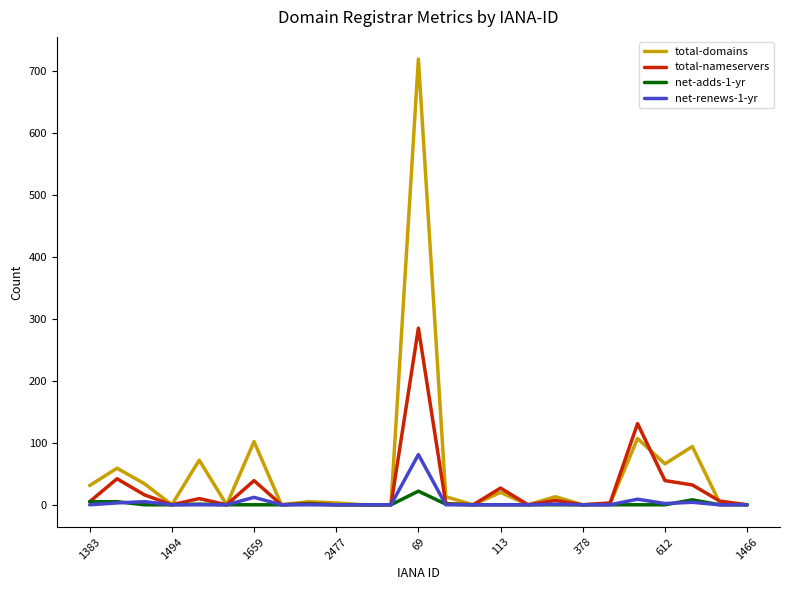

List the series in order of their peak value, lowest first.

net-adds-1-yr, net-renews-1-yr, total-nameservers, total-domains